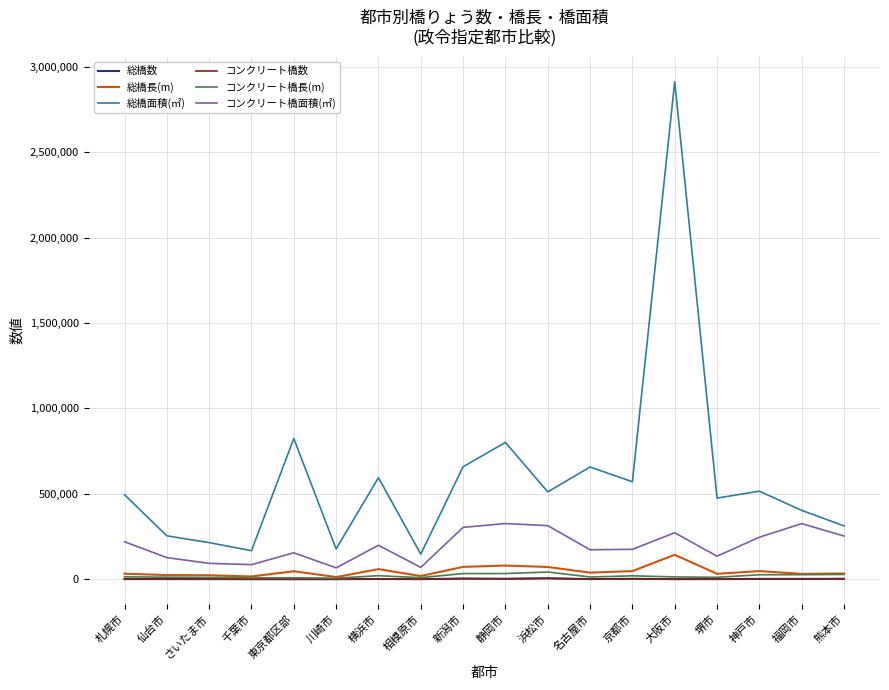

Which series has the largest range (max minus min)?

総橋面積(㎡)